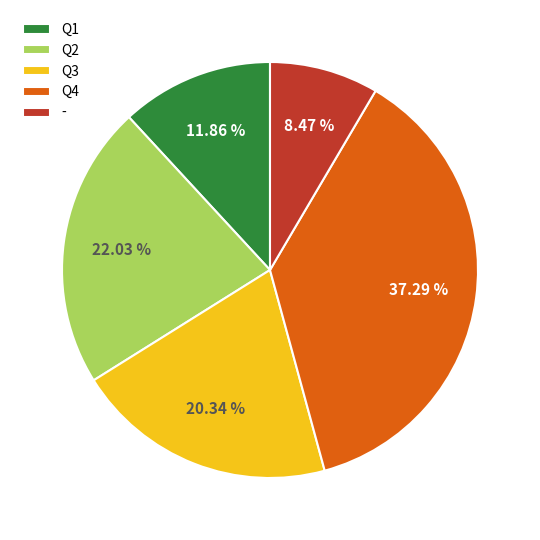

Which category has the smallest portion of the pie?

-